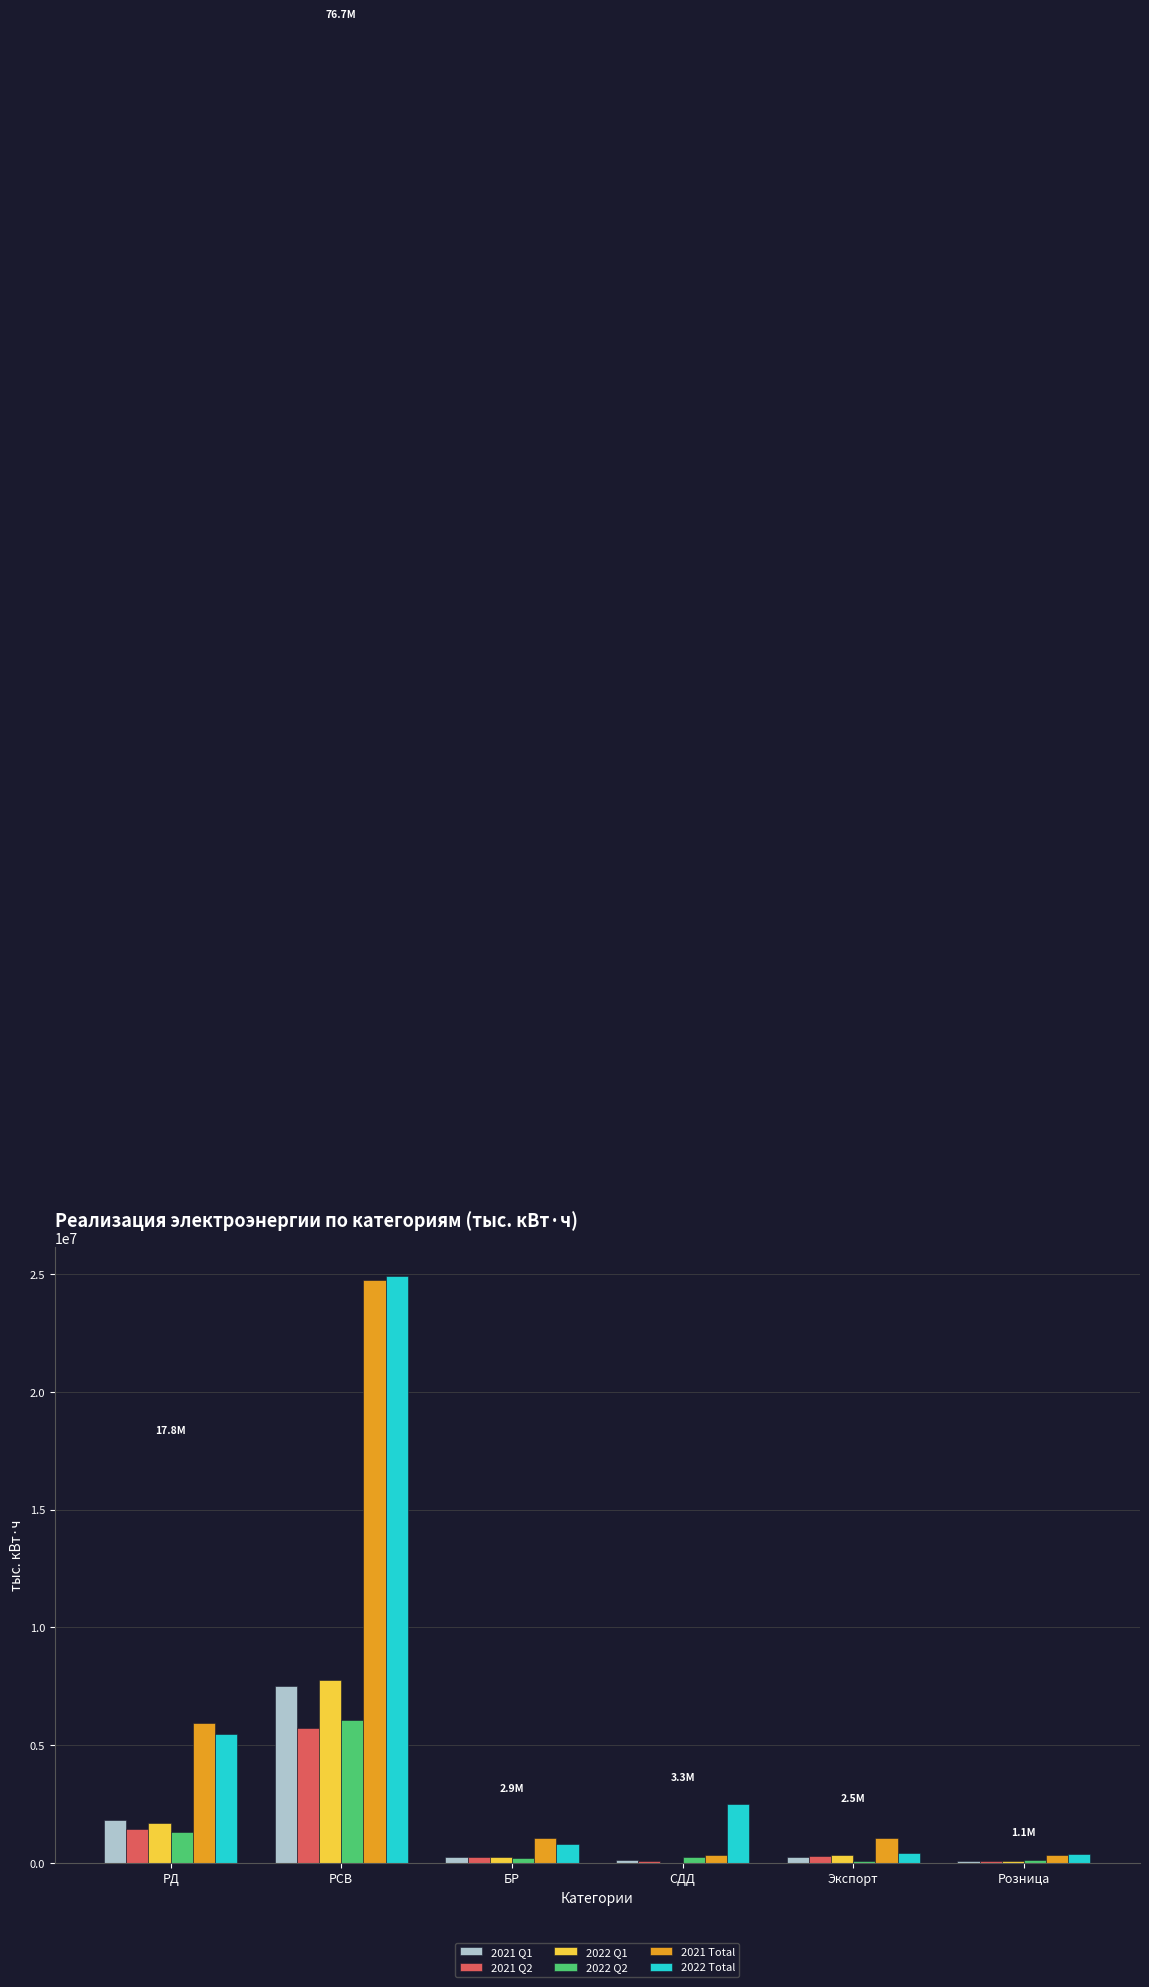

The value of 2022 Q1 at Экспорт is 330236.9. True or false?

True